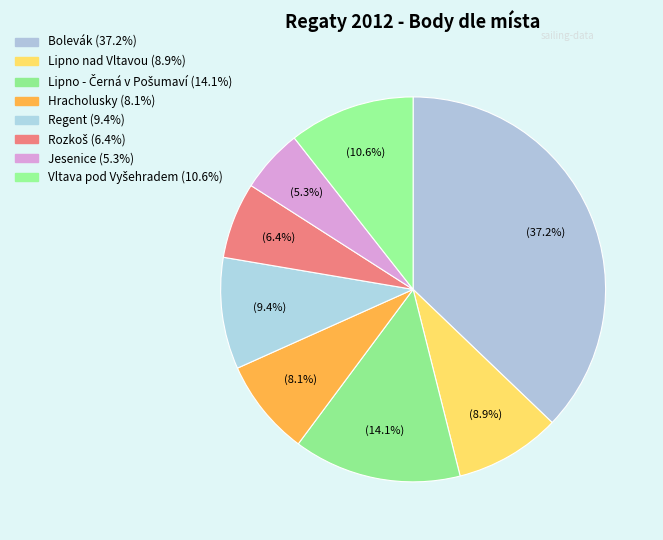

How many slices are in this pie chart?

8